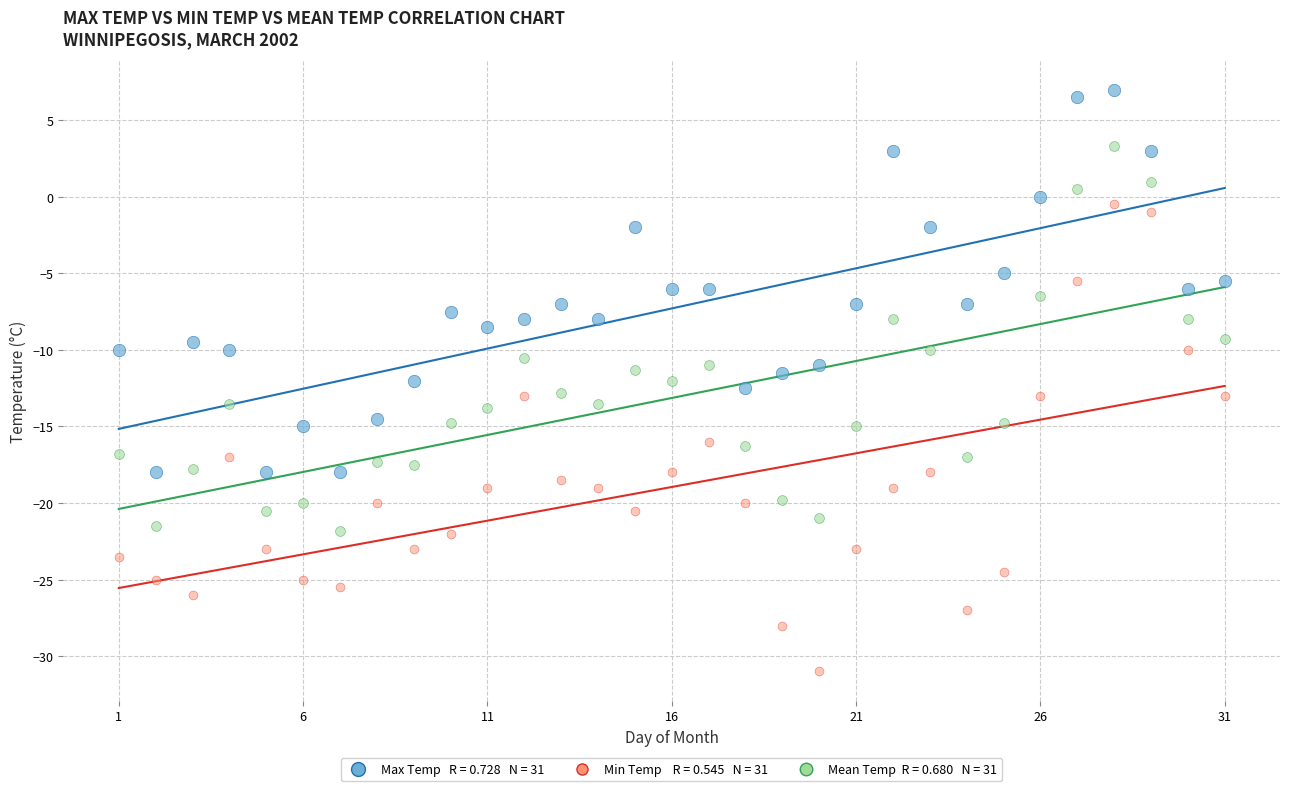

Across all data points, what is the range of X values (max minus min)?

30.0